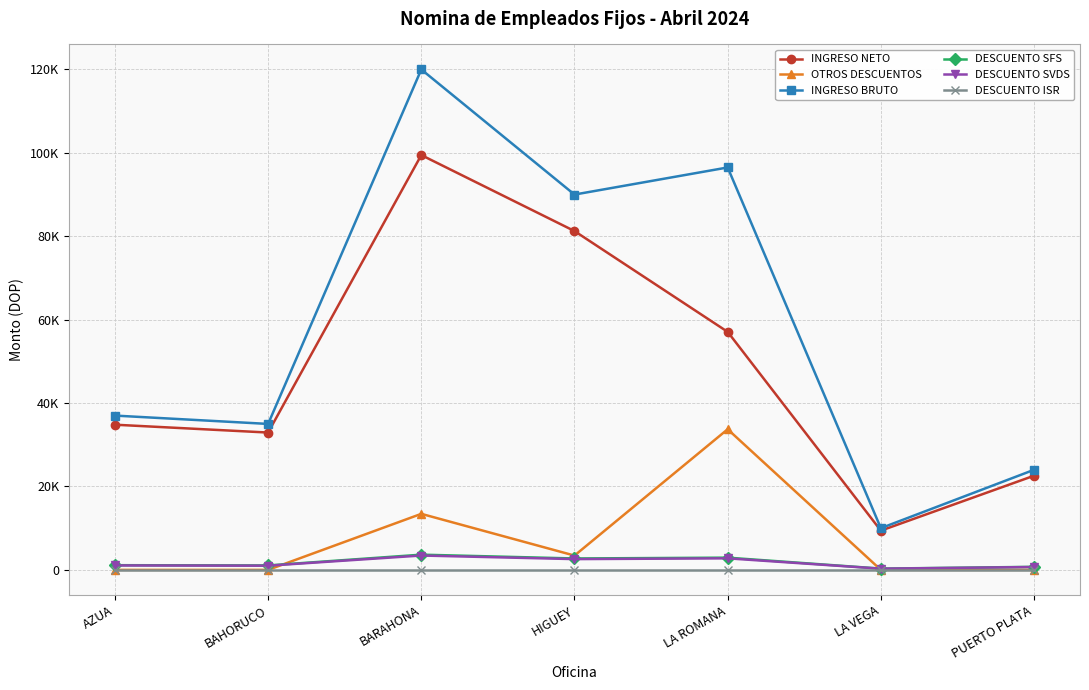

What is the difference between the maximum and minimum values in the OTROS DESCUENTOS series?

33720.3